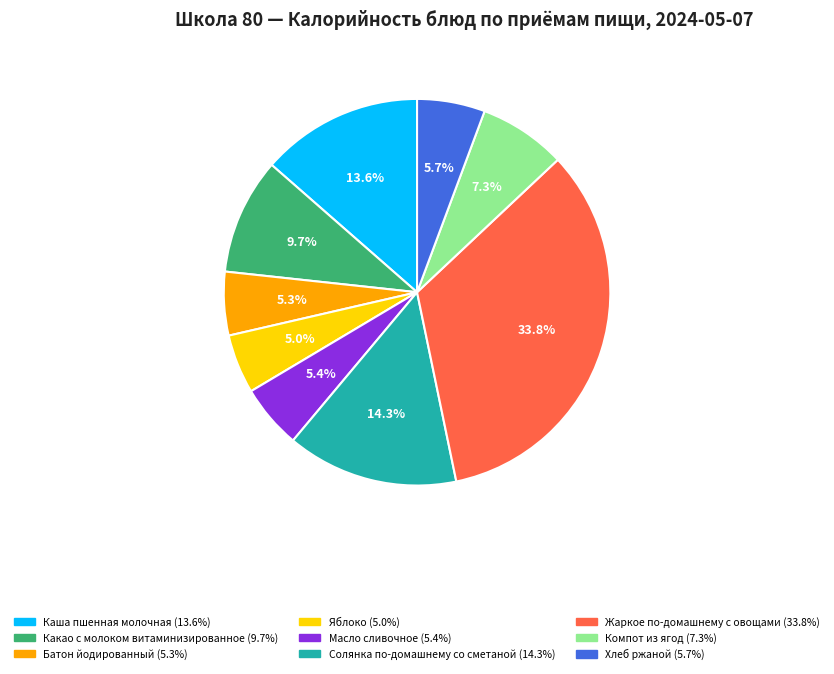

True or false: Какао с молоком витаминизированное accounts for 1% of the total.

False